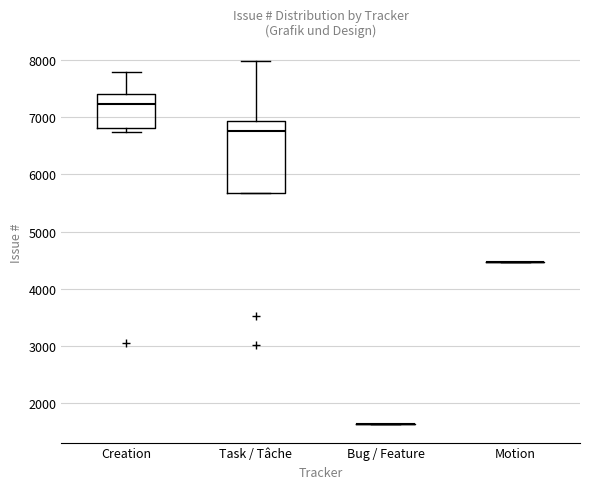

Reading left to right, transcribe this box plot: for each box, give where its median line is, the range the box spans, and where its two whiskers end, as read against the y-axis. The values are not printed on the chart, so give them approximately, as read against the axis.

Creation: median 7200, box 6800 to 7400, whiskers 6700 to 7800
Task / Tâche: median 6800, box 5700 to 6900, whiskers 5700 to 8000
Bug / Feature: box collapsed to a line at 1600, whiskers 1600 to 1600
Motion: box collapsed to a line at 4500, whiskers 4500 to 4500